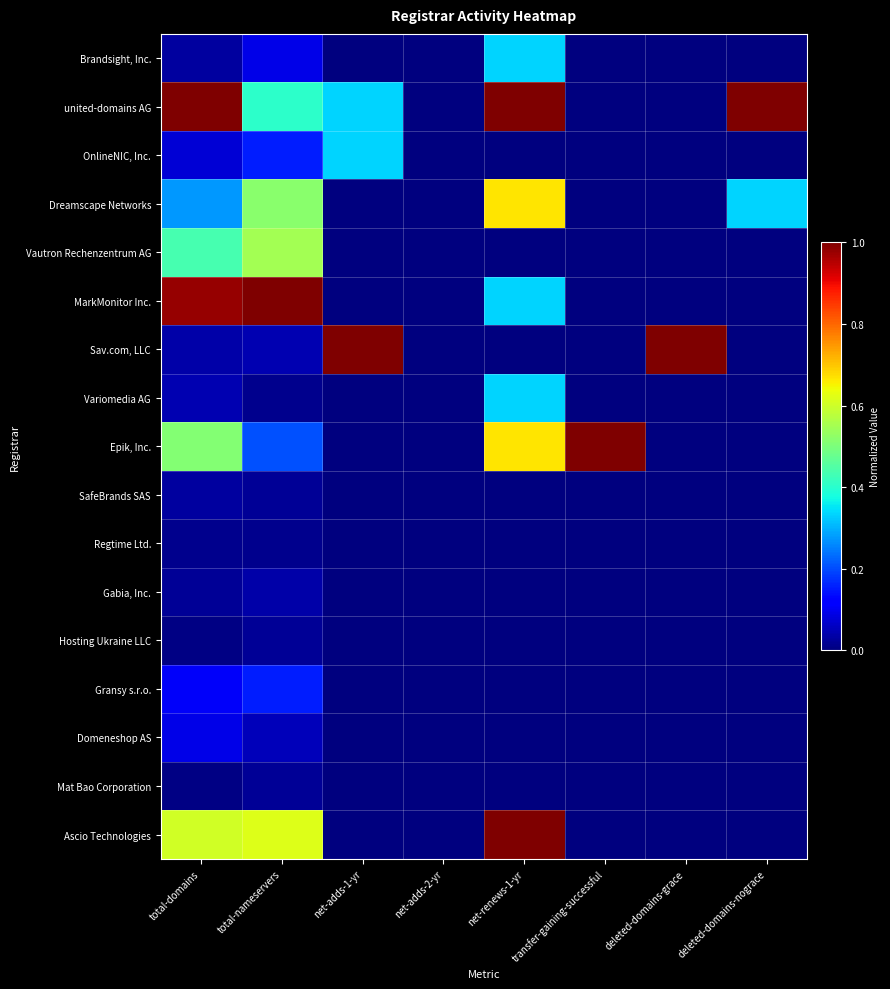

Which has a higher value, total-nameservers or deleted-domains-nograce?

total-nameservers